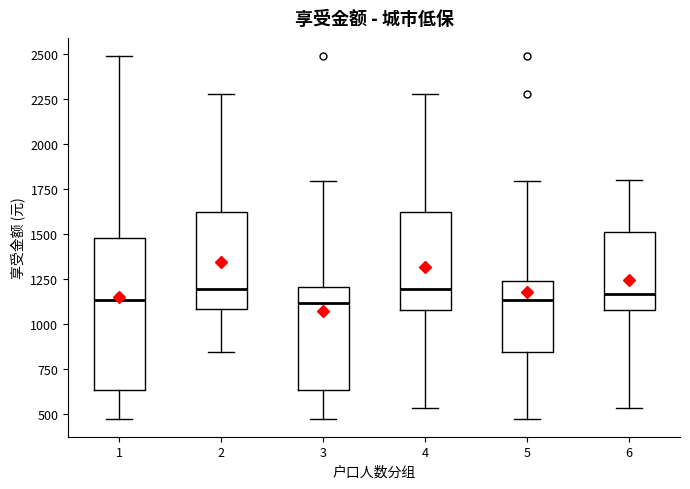

Reading left to right, transcribe this box plot: for each box, give where its median line is, the range the box spans, and where its two whiskers end, as read against the y-axis. The values are not printed on the chart, so give them approximately, as read against the axis.

1: median 1150, box 650 to 1500, whiskers 500 to 2500
2: median 1200, box 1100 to 1600, whiskers 850 to 2300
3: median 1100, box 650 to 1200, whiskers 500 to 1800
4: median 1200, box 1100 to 1600, whiskers 550 to 2300
5: median 1150, box 850 to 1250, whiskers 500 to 1800
6: median 1150, box 1100 to 1500, whiskers 550 to 1800